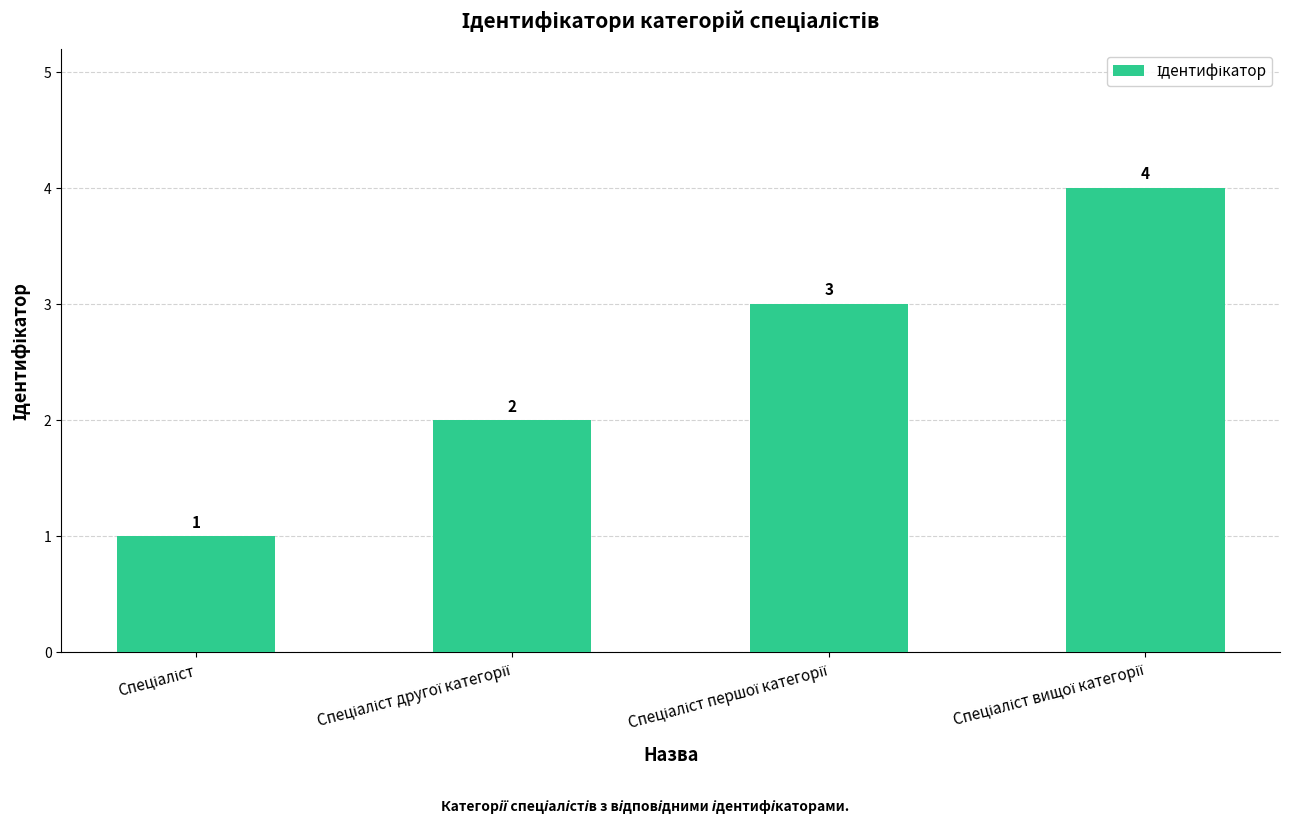

What is the maximum value shown in the chart?

4